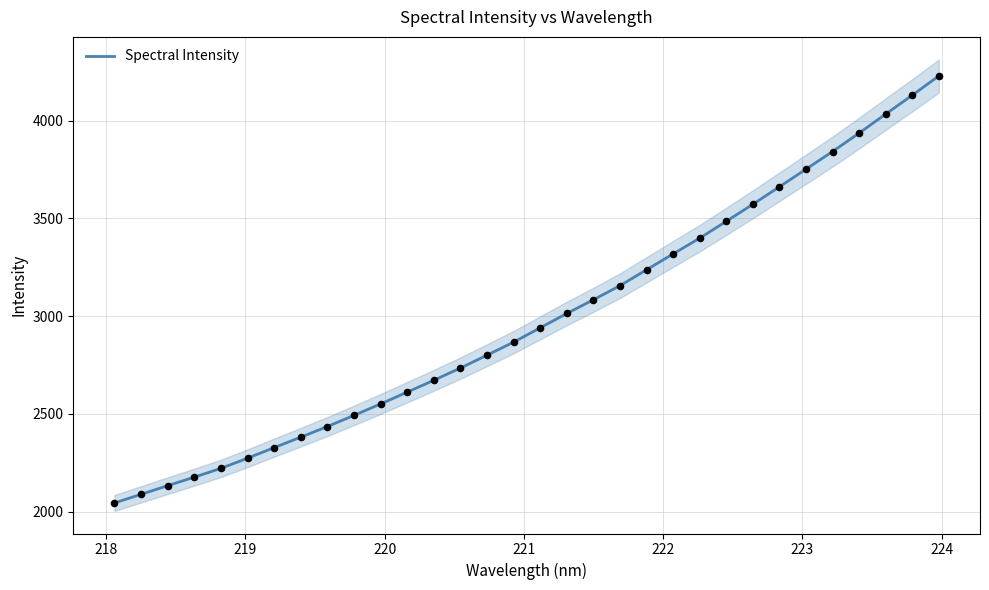

What is the lowest value of the Spectral Intensity series?

2044.0